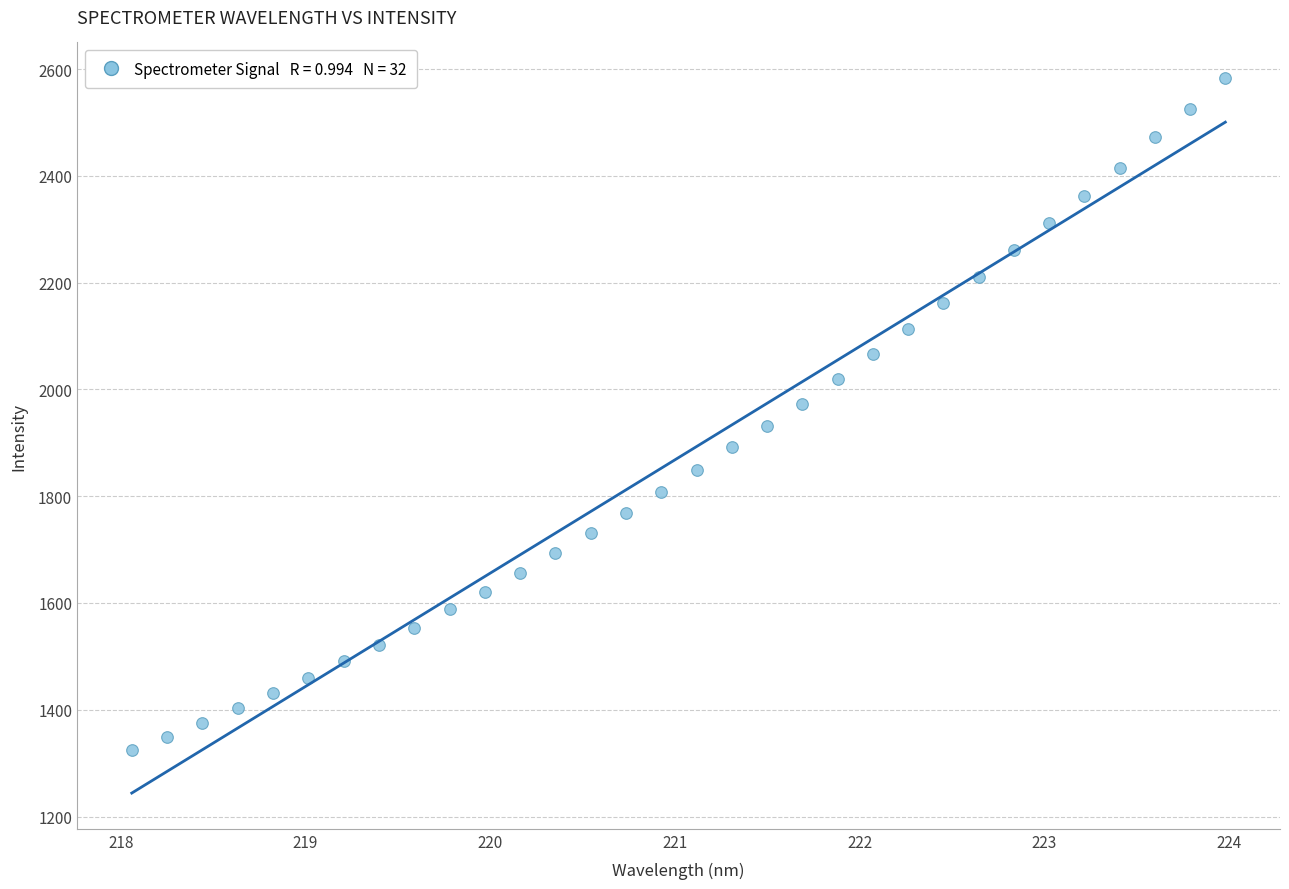

What is the range of Y values (max minus min)?

1258.4